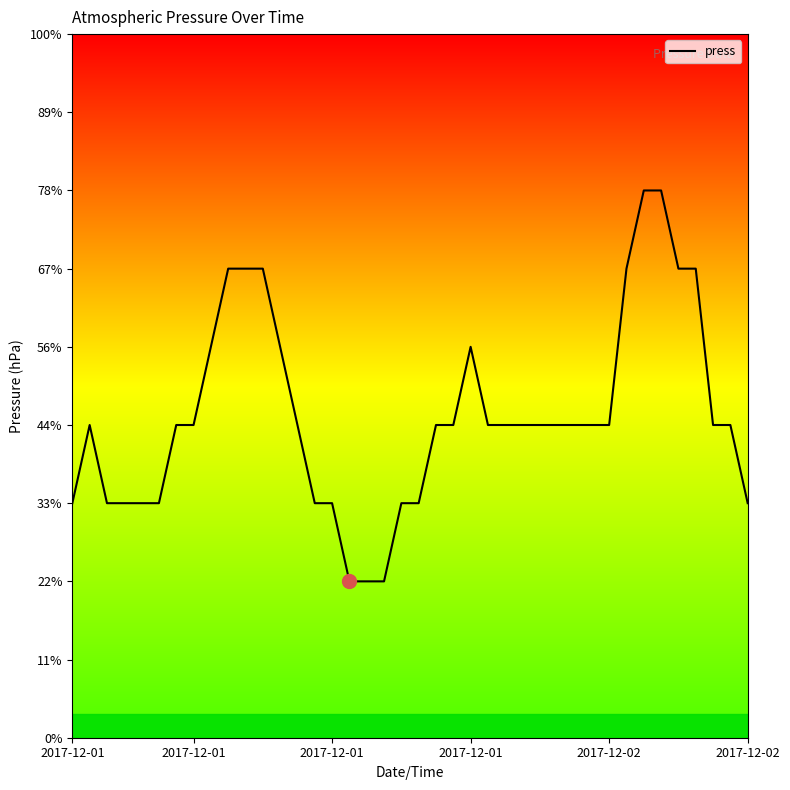

Is this an area chart (filled region under the line)?

No